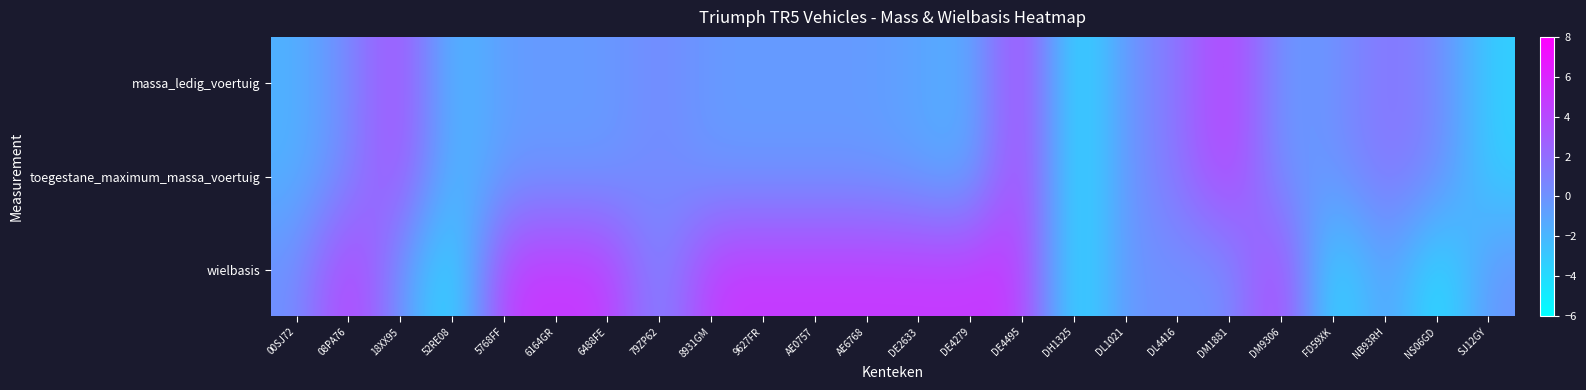

Which category has the highest value across all series?

DE4495